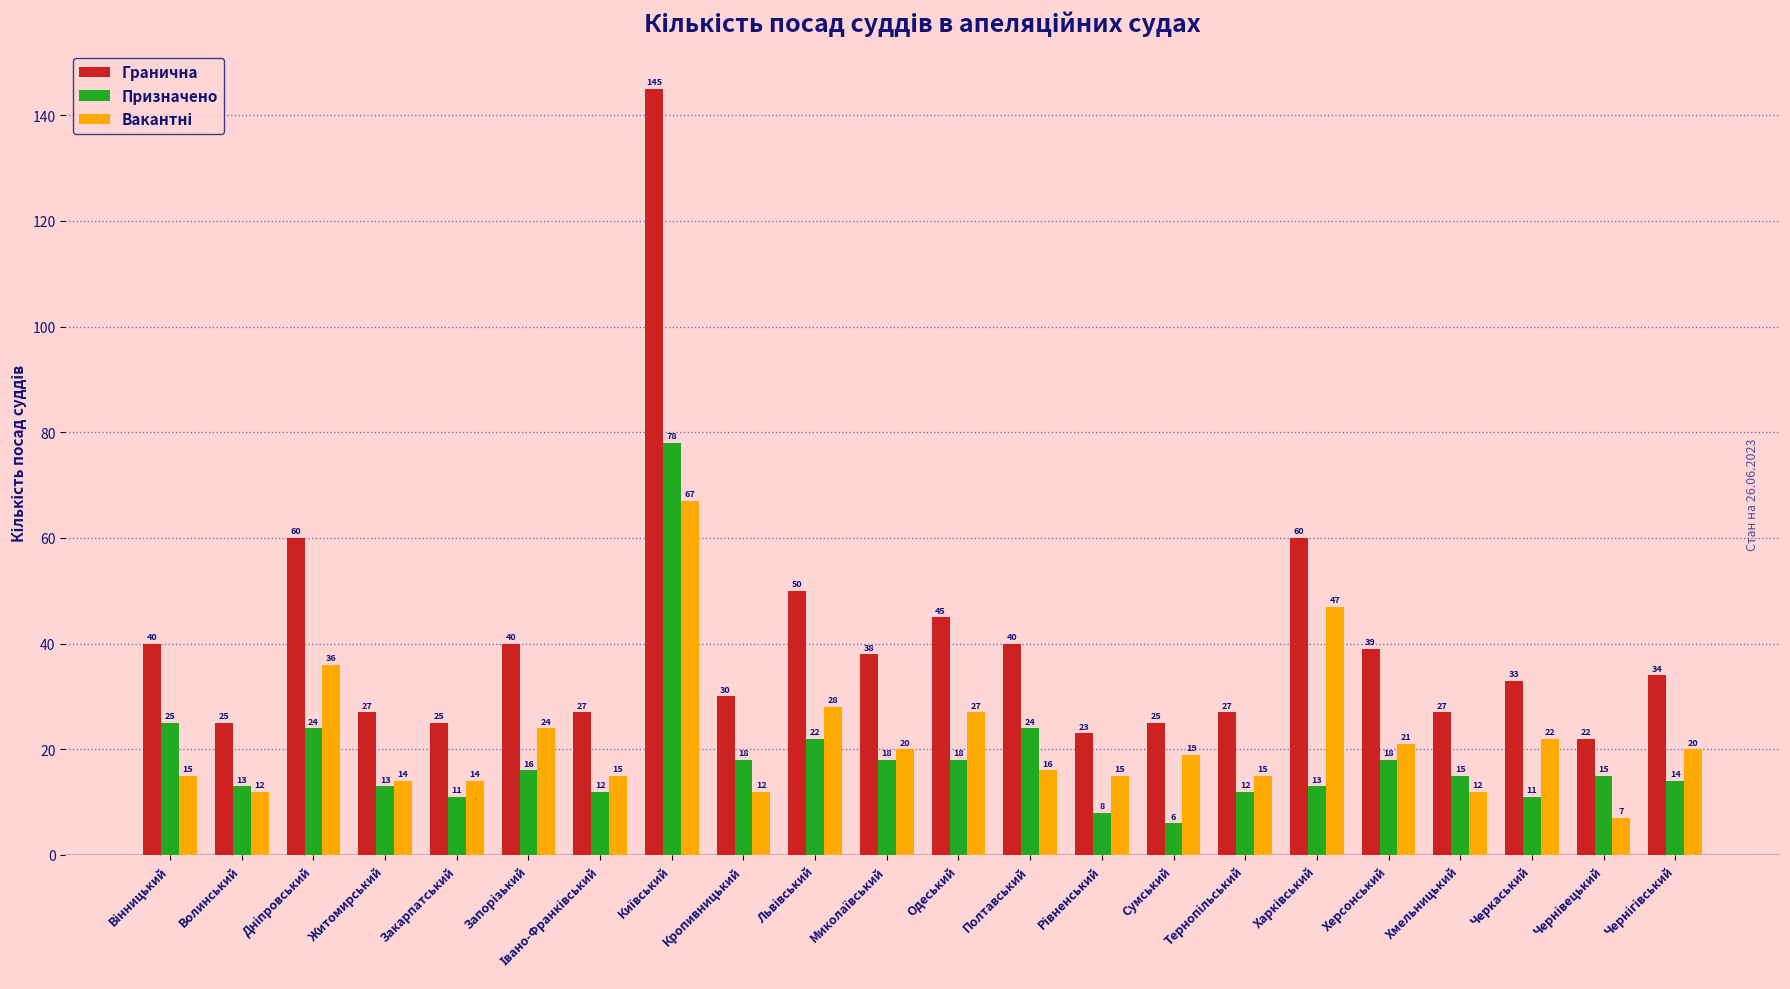

Which category has the lowest value across all series?

Сумський